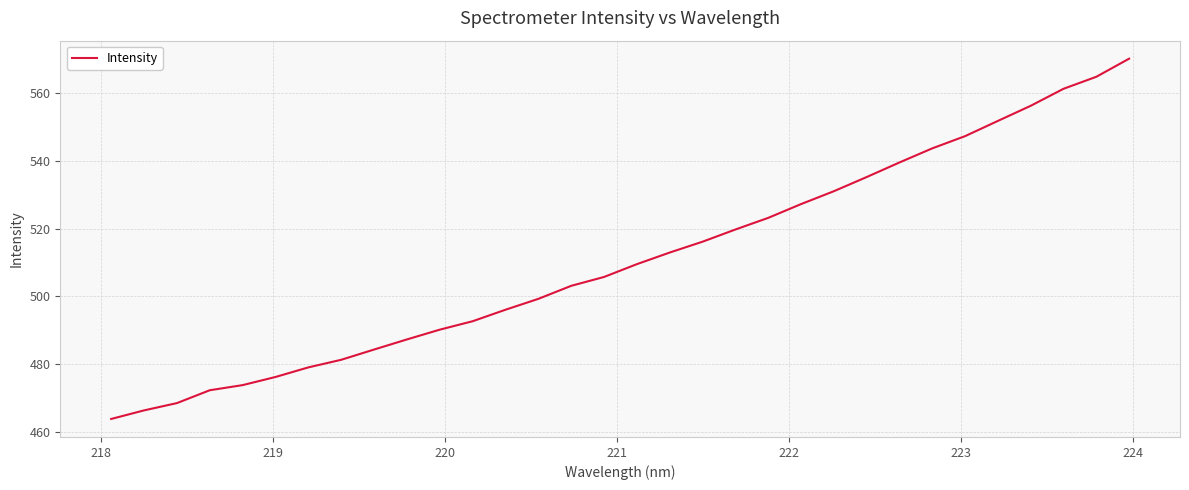

What is the difference between the maximum and minimum values?

106.0